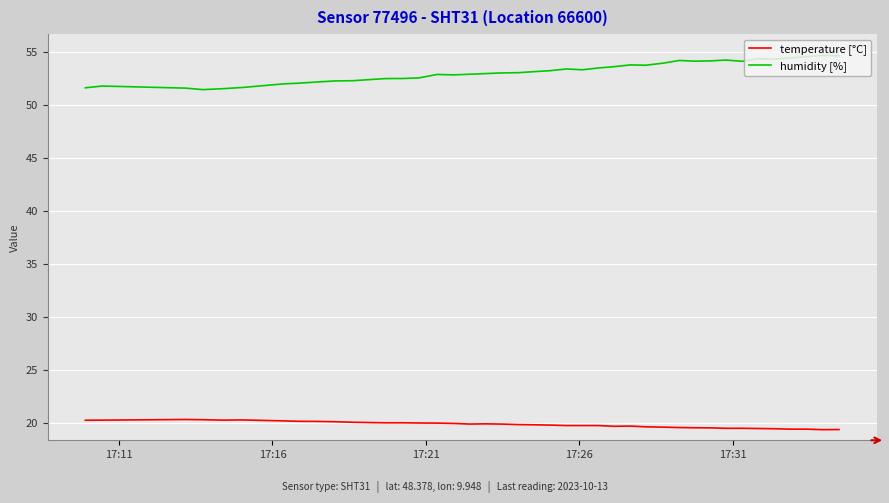

What is the lowest value of the temperature [°C] series?

19.4